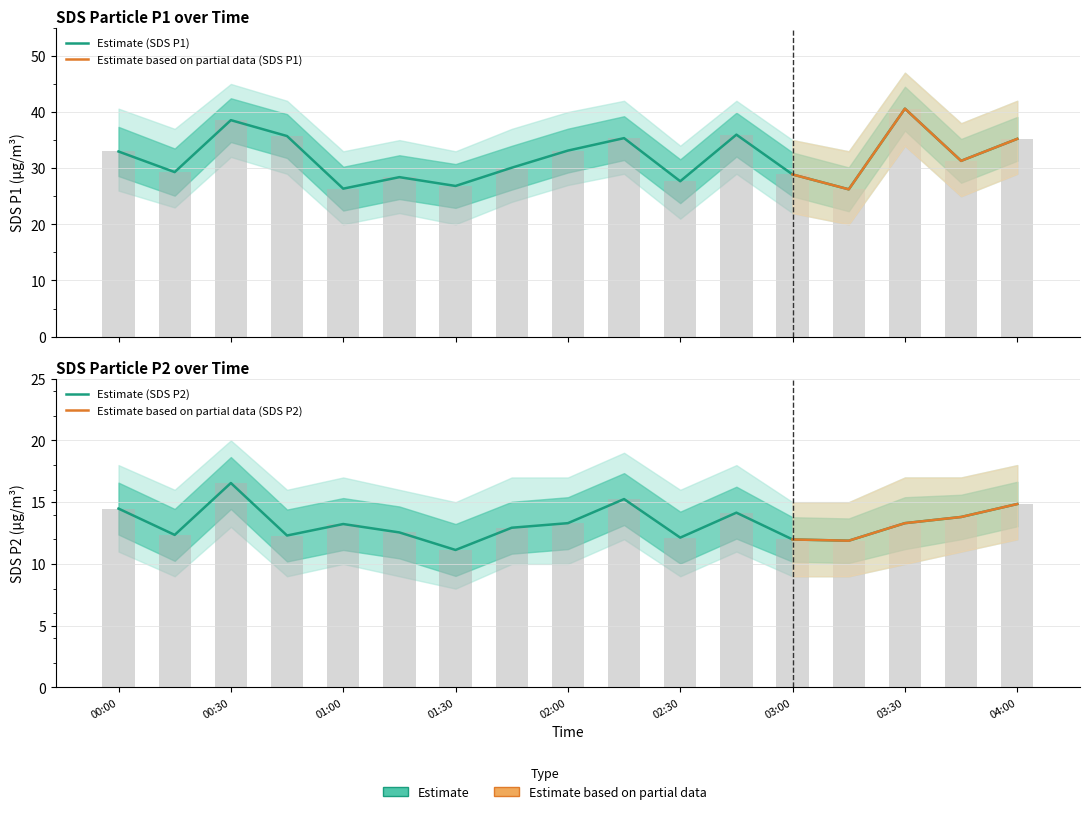

True or false: SDS_P2 has a value of 21.6 at 2021/12/15 02:15.

False